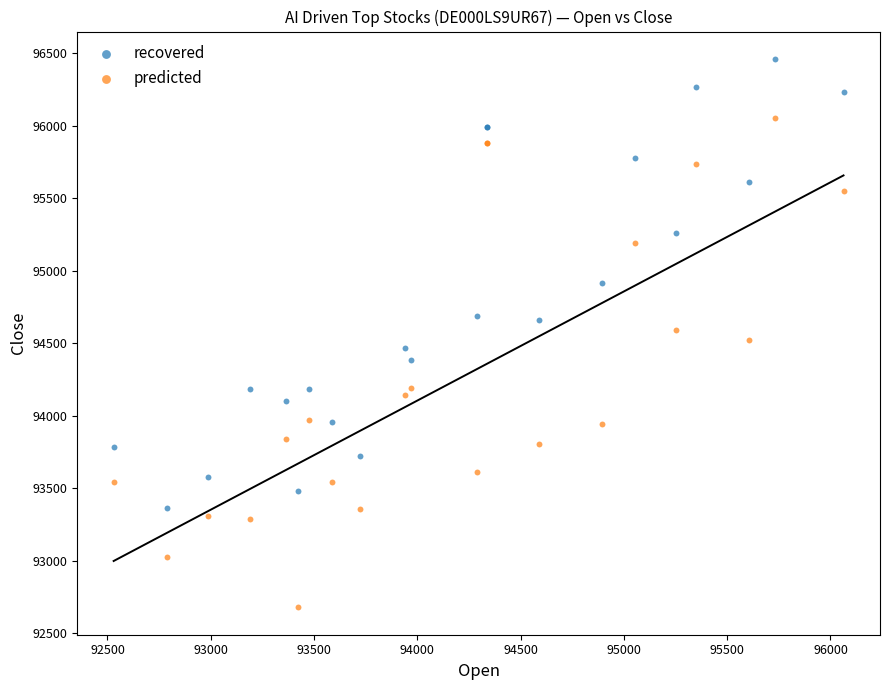

Which series contains the highest Y value?

recovered